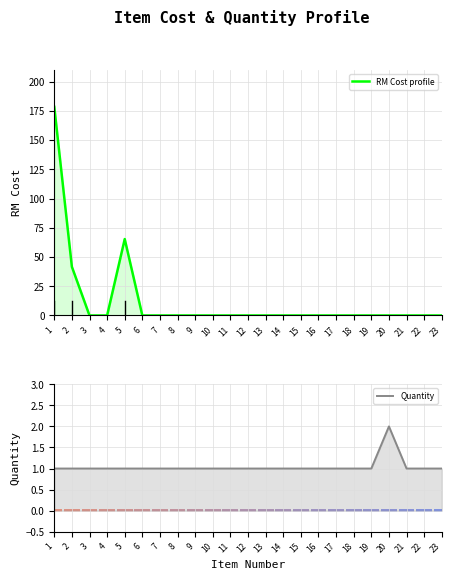

What is the average value of the RM Cost profile series?

12.4